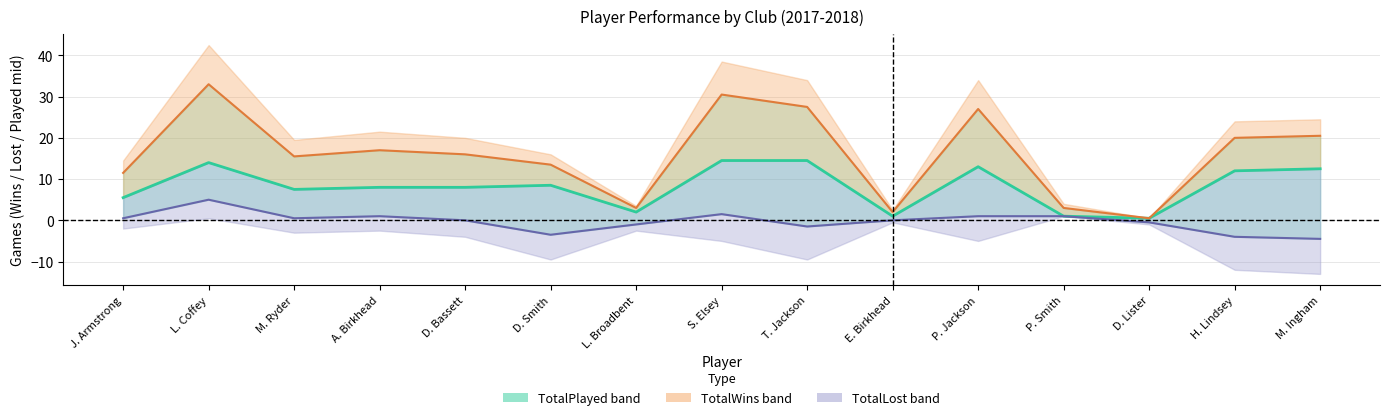

Is it true that TotalLost lower equals -5.6 at D. Smith?

False